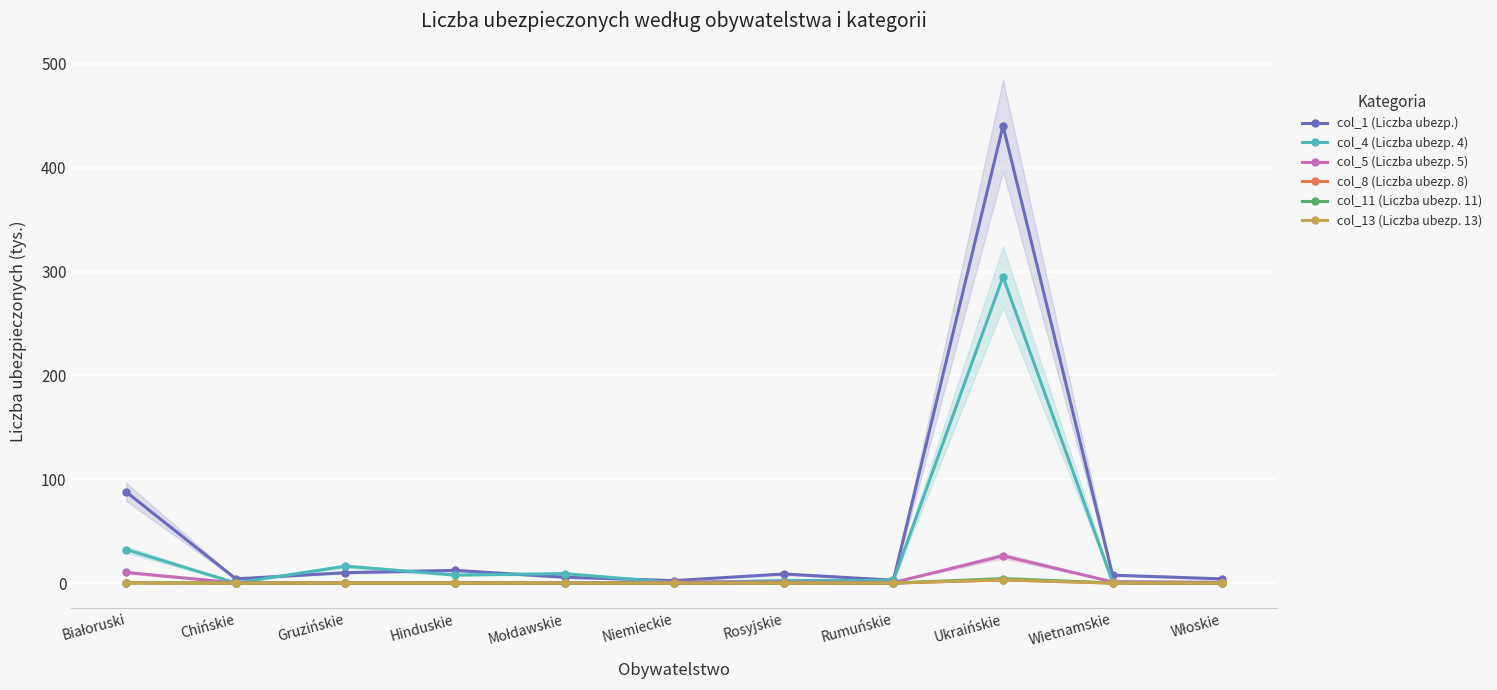

Rank the categories by col_11 (Liczba ubezp. 11) value from lowest to highest.

Rumuńskie, Włoskie, Hinduskie, Niemieckie, Mołdawskie, Gruzińskie, Chińskie, Rosyjskie, Wietnamskie, Białoruski, Ukraińskie